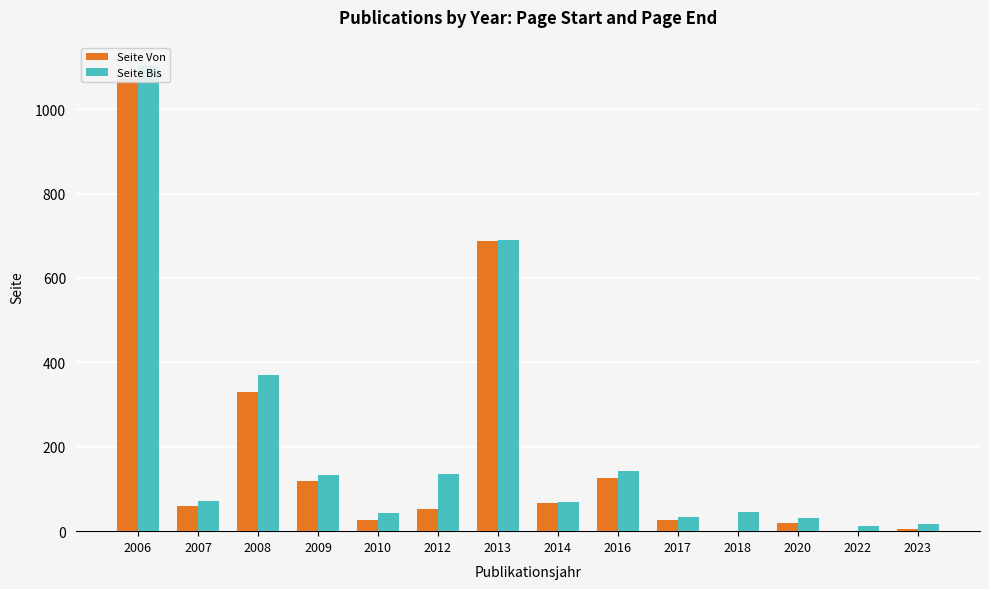

What value does the Seite Von series have at 2013, to the nearest 10?

690